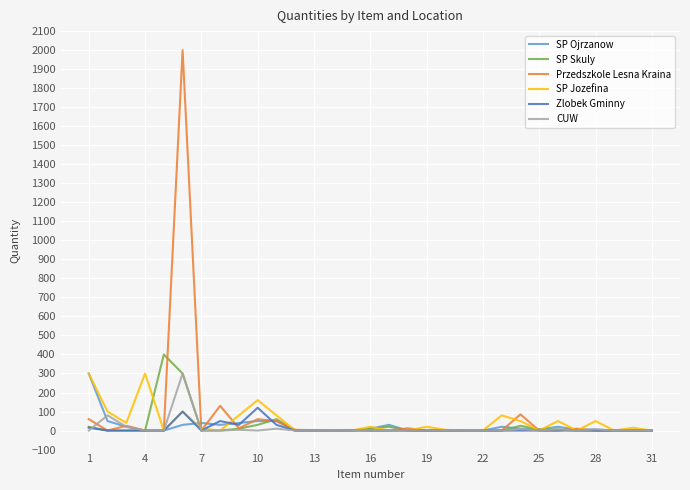

Which series has the widest spread of values?

Przedszkole Lesna Kraina